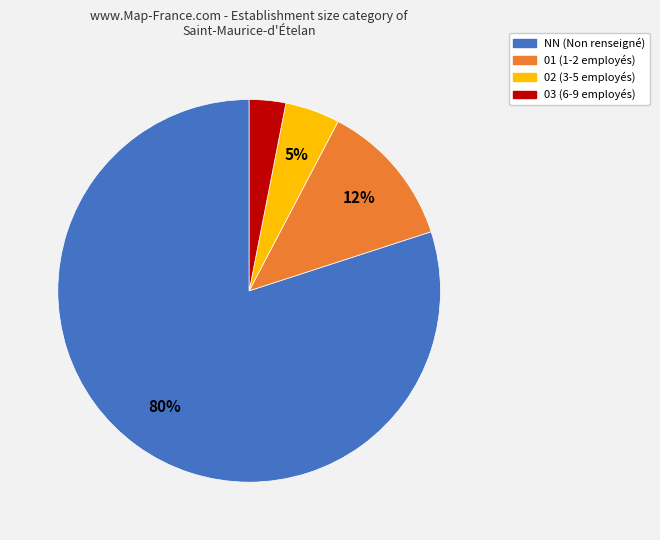

Does any single category account for the majority?

Yes